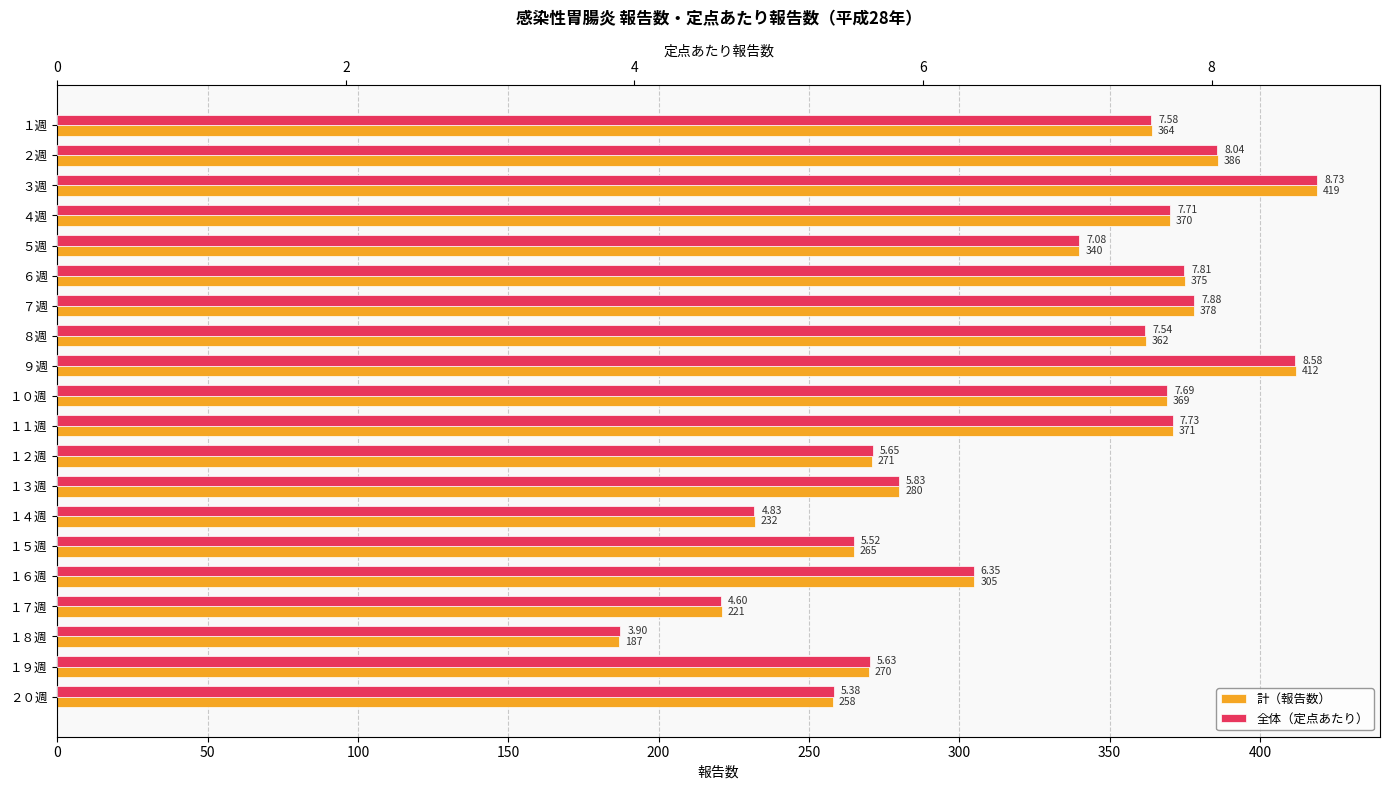

How many bars are there in total?

40